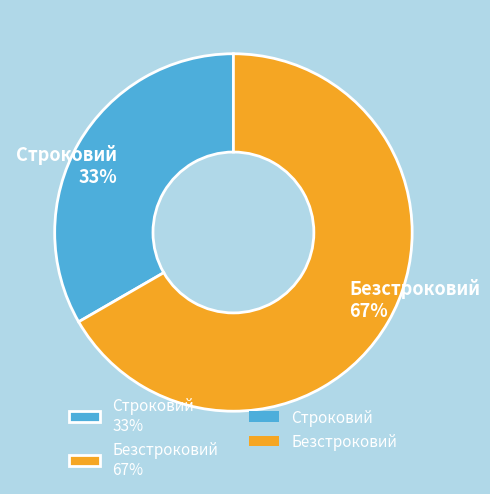

Combined, do Строковий and Безстроковий account for over 50%?

Yes